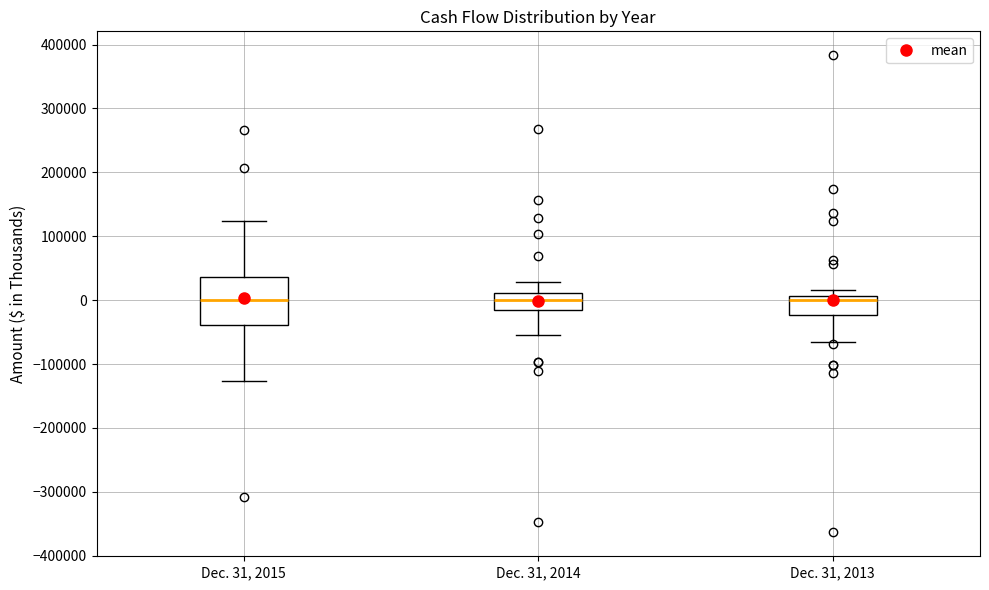

Which box is the tallest, from its lower edge to its upper edge?

Dec. 31, 2015